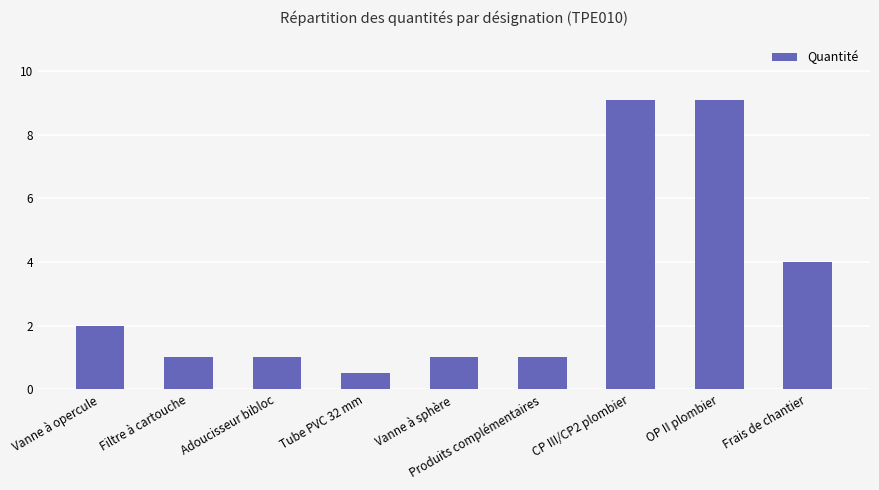

What is the approximate value at CP III/CP2 plombier?

9.1